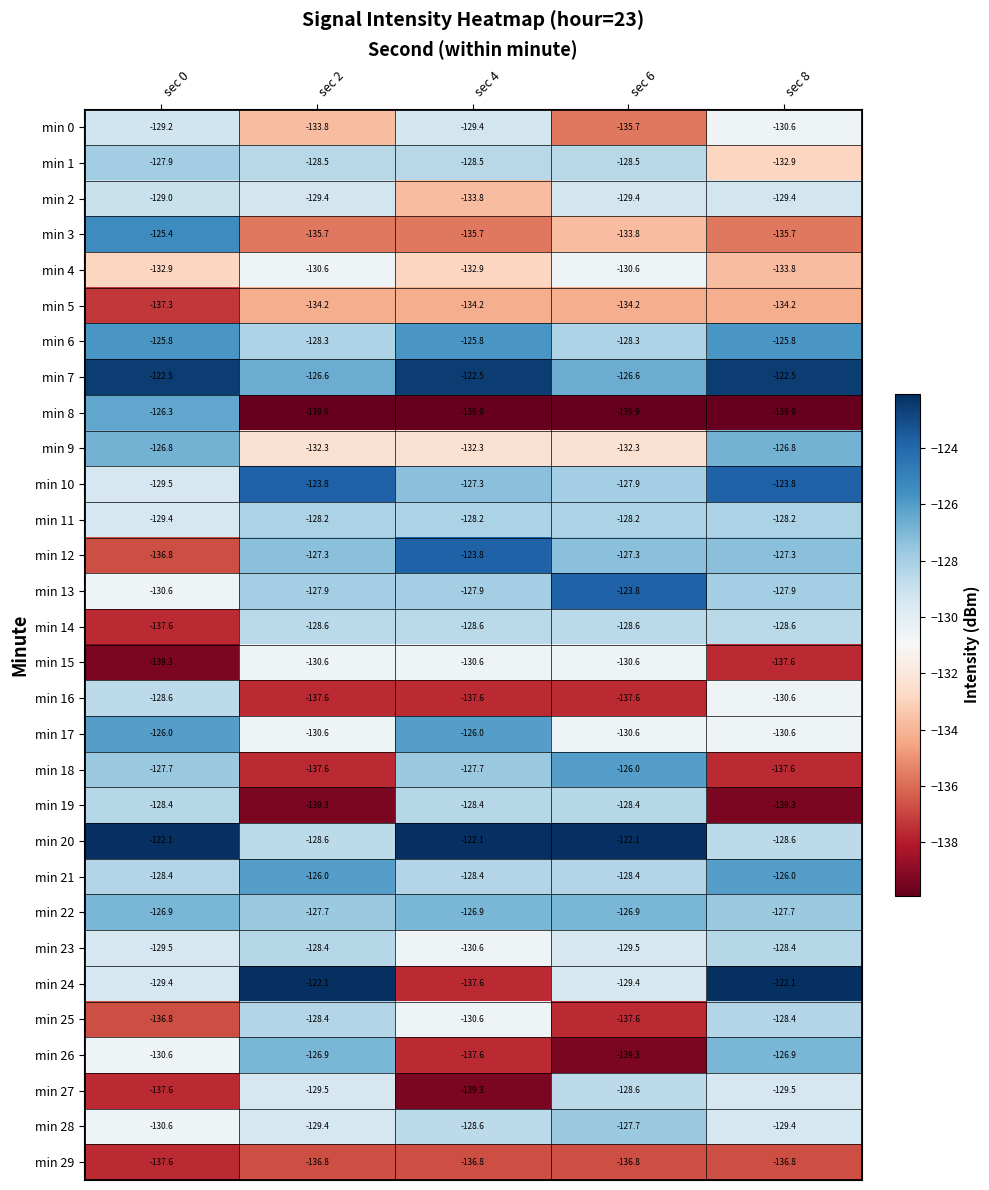

What is the maximum value shown in the chart?

-122.1